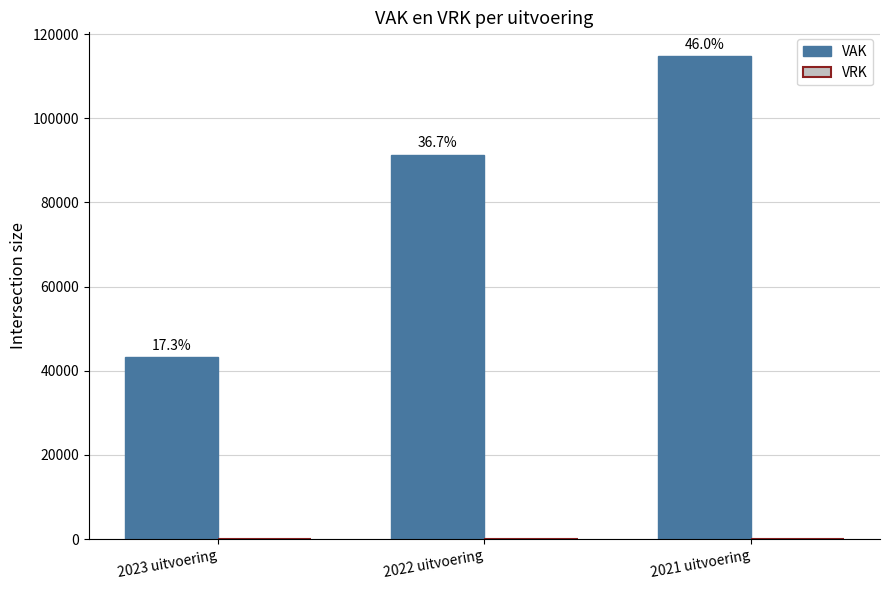

How many bars are there in total?

3